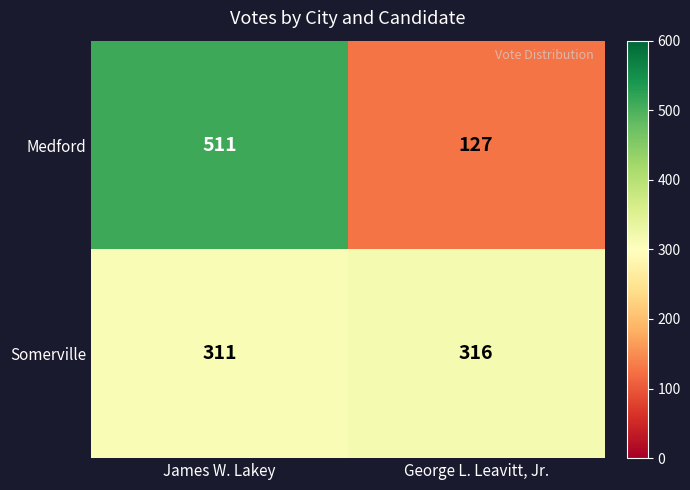

Is it true that Somerville equals 191 at James W. Lakey?

False